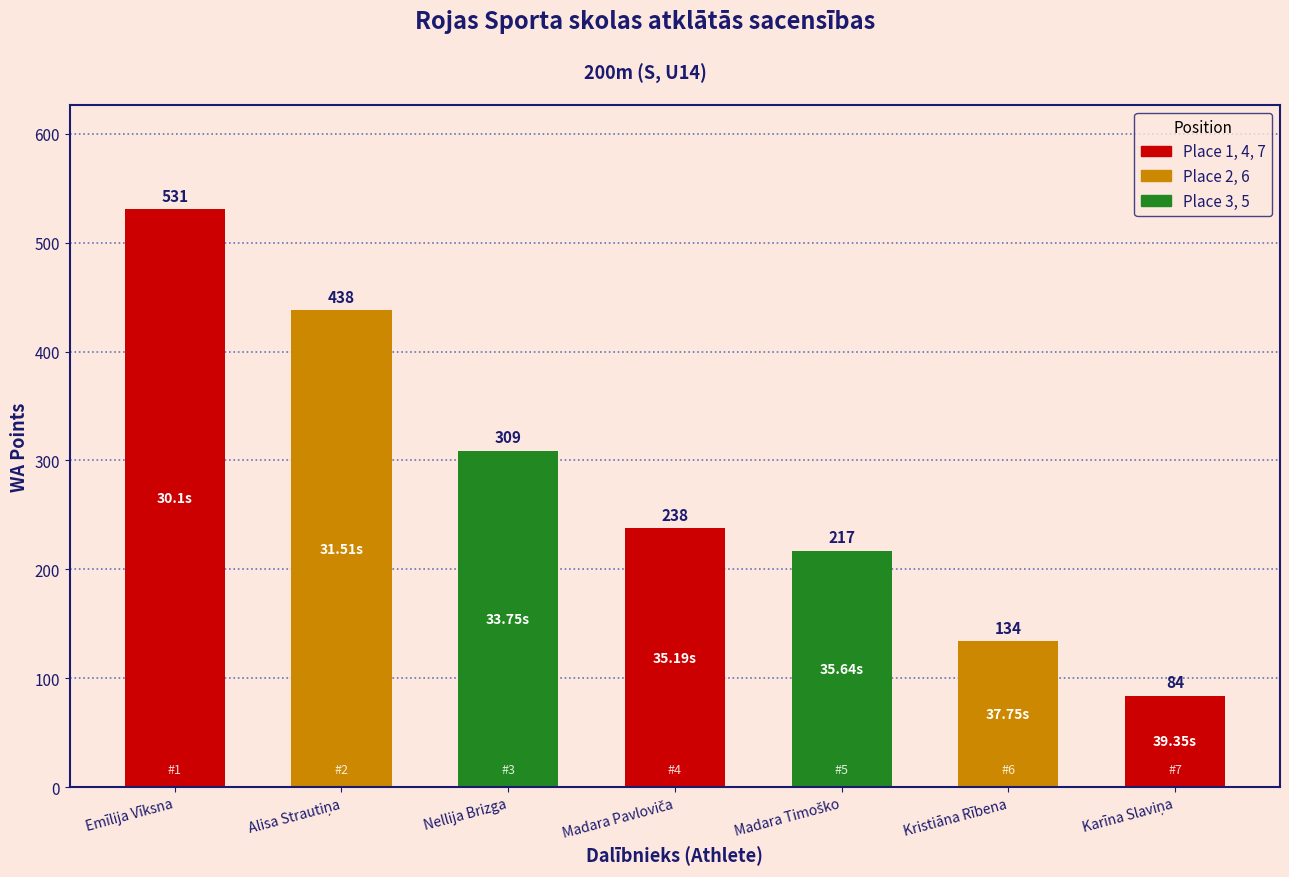

What position from the right is Emīlija Vīksna?

7